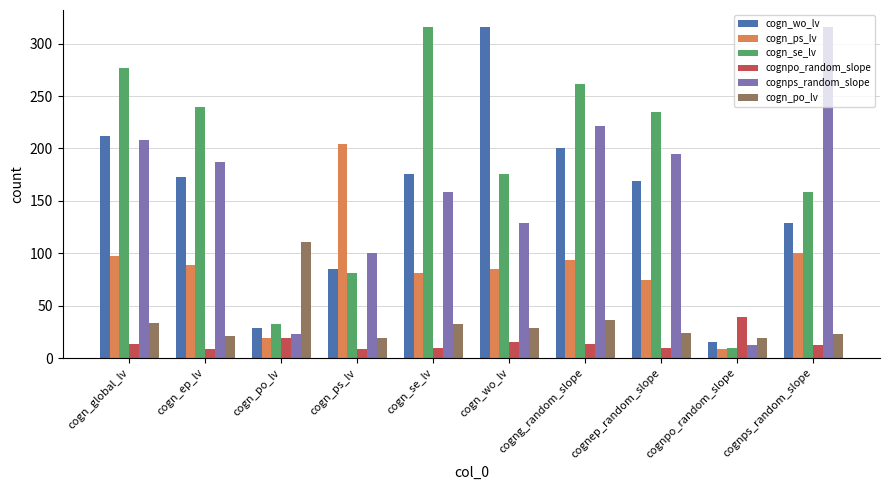

Read the cogn_wo_lv value at cogn_ep_lv.

172.3